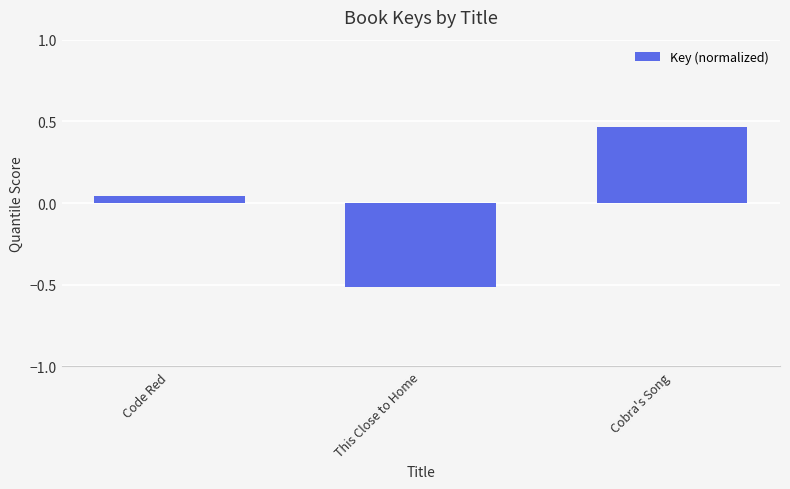

How many series are shown in this chart?

1